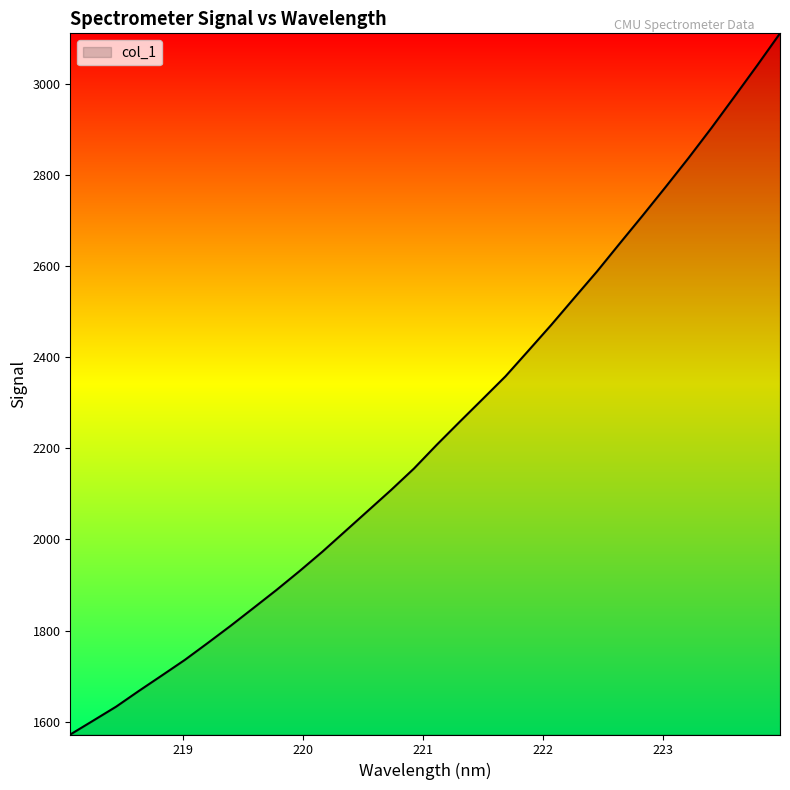

What is the average value?

2237.9